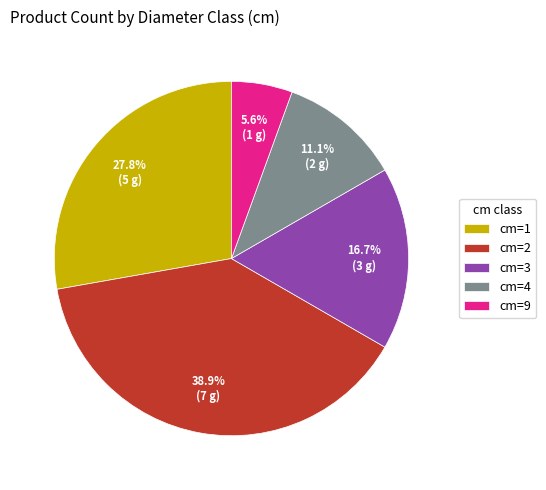

Rank the categories by value from lowest to highest.

cm=9, cm=4, cm=3, cm=1, cm=2